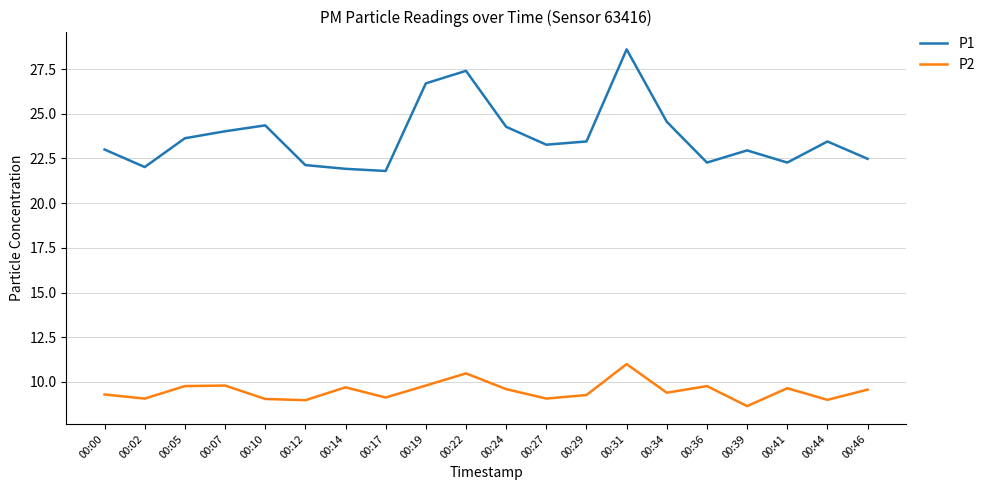

At which category is the sum across all series the highest?

00:31